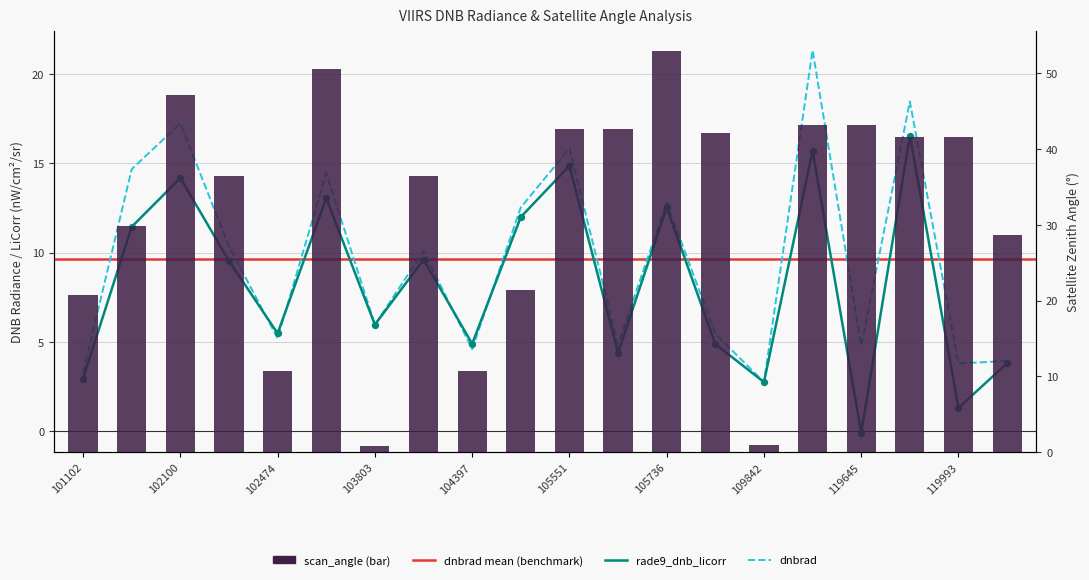

Which series reaches the minimum Y coordinate?

rade9_dnb_licorr